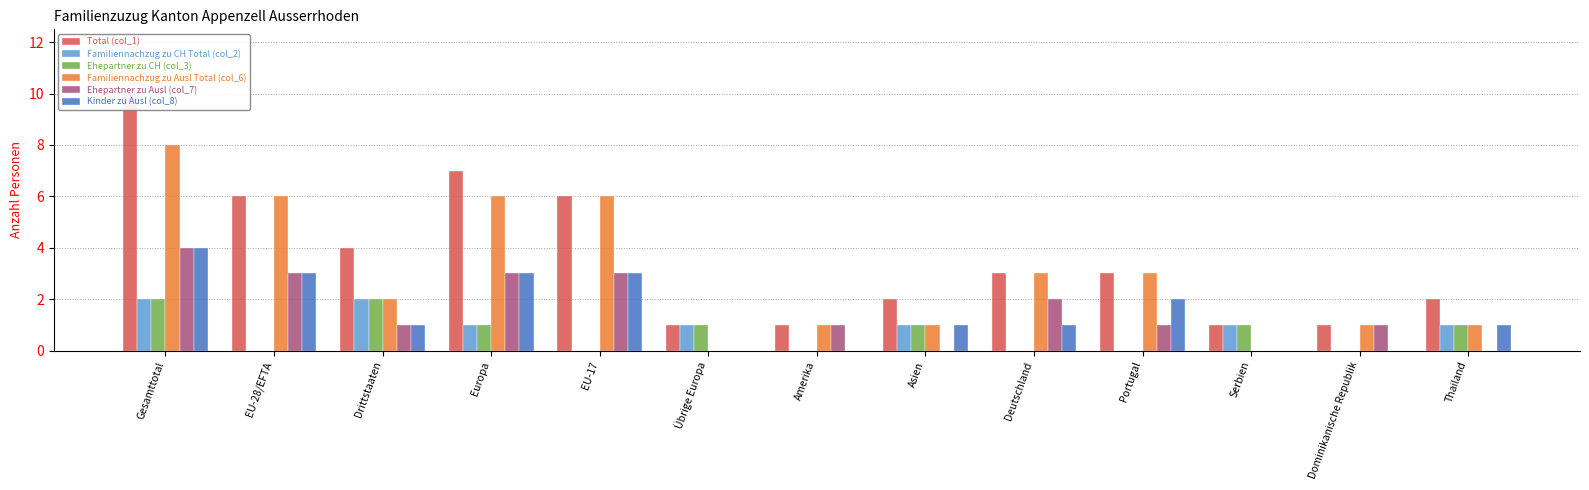

Are the bars horizontal?

No